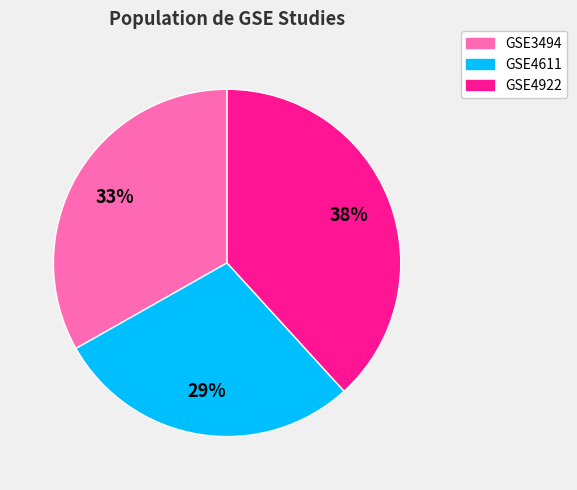

To the nearest percent, what portion does GSE4922 represent?

38%